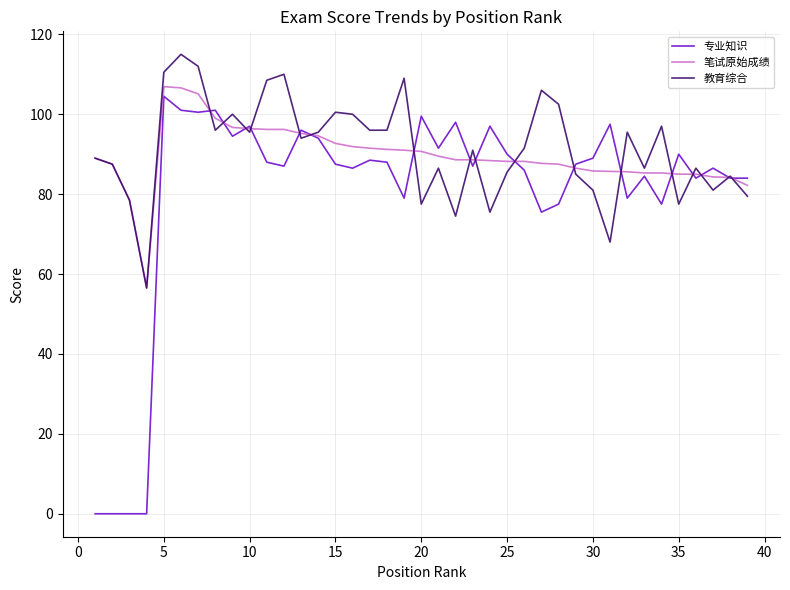

What is the minimum value for 教育综合?

56.5